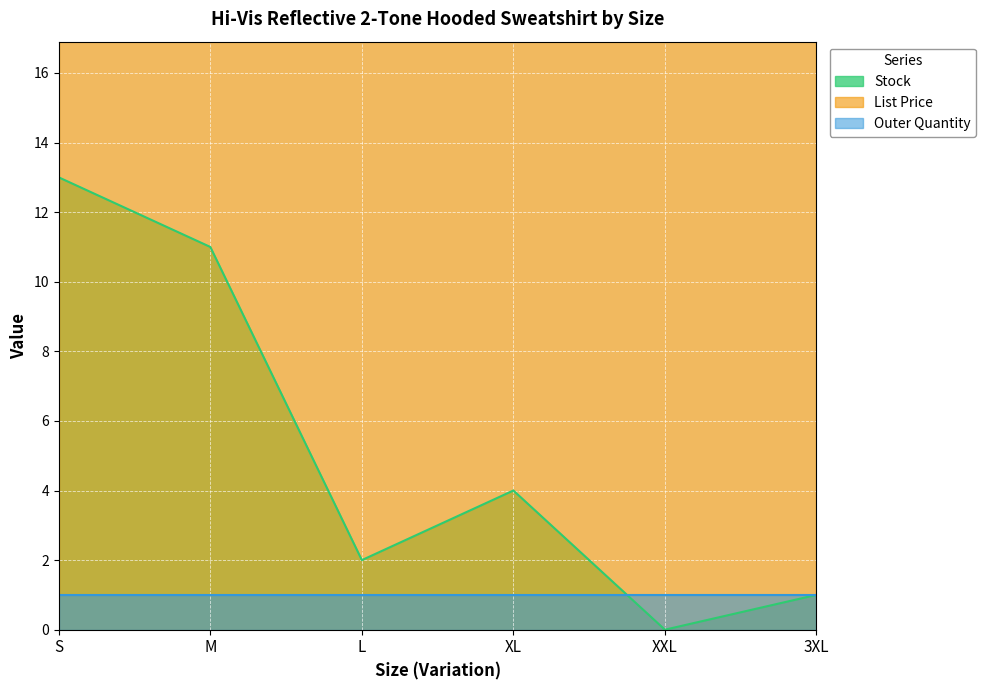

At which category is the sum across all series the highest?

S